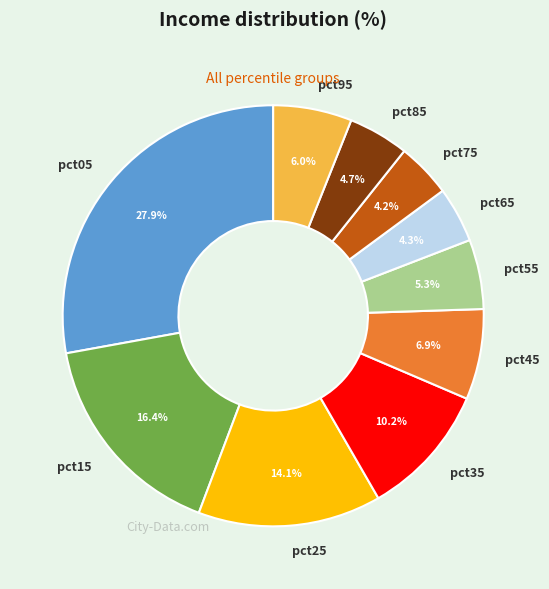

The pct25 slice represents 14% of the pie. True or false?

True